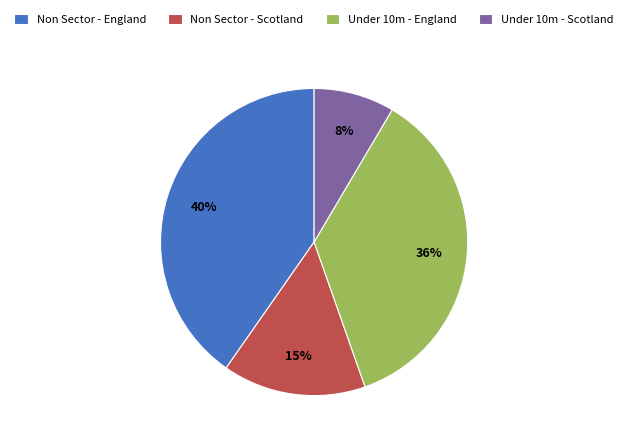

Which slice is the smallest?

Under 10m - Scotland